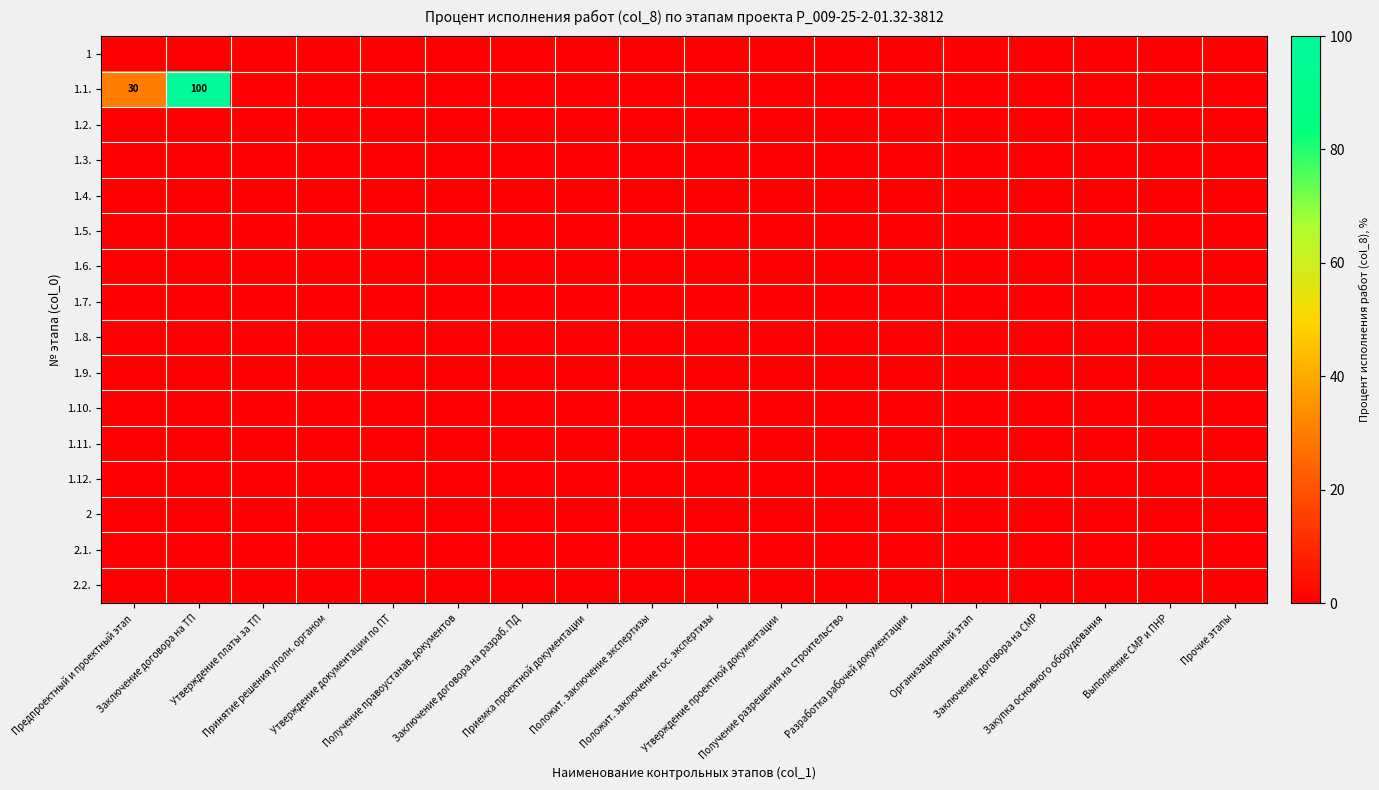

At which category is the sum across all series the highest?

Заключение договора на ТП